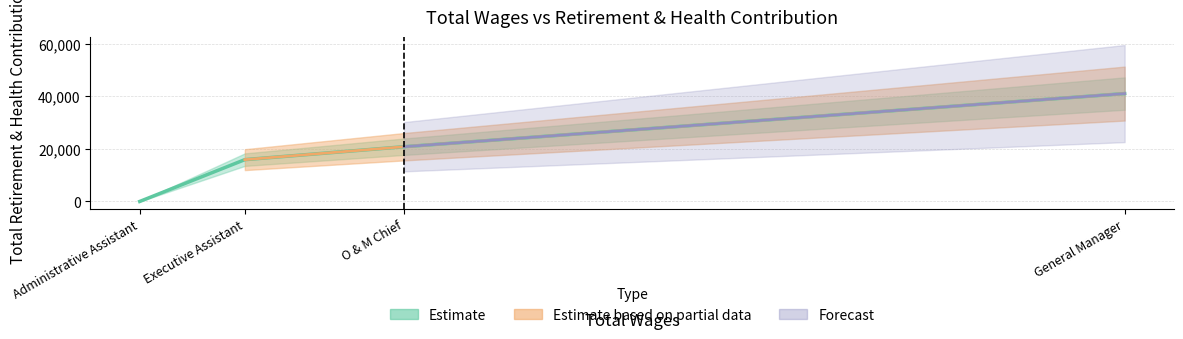

What is the average value?

19476